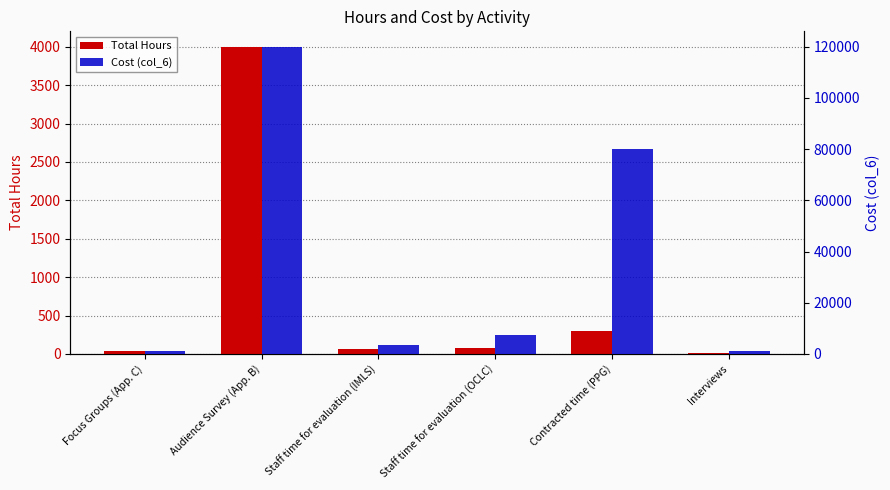

Reading left to right, extract all data points from this chart.

Total Hours: Focus Groups (App. C)=36.0	Audience Survey (App. B)=4000.0	Staff time for evaluation (IMLS)=62.0	Staff time for evaluation (OCLC)=83.0	Contracted time (PPG)=297.0	Interviews=11.5
Cost (col_6): Focus Groups (App. C)=1080.0	Audience Survey (App. B)=120000.0	Staff time for evaluation (IMLS)=3658.0	Staff time for evaluation (OCLC)=7470.0	Contracted time (PPG)=79893.0	Interviews=1035.0